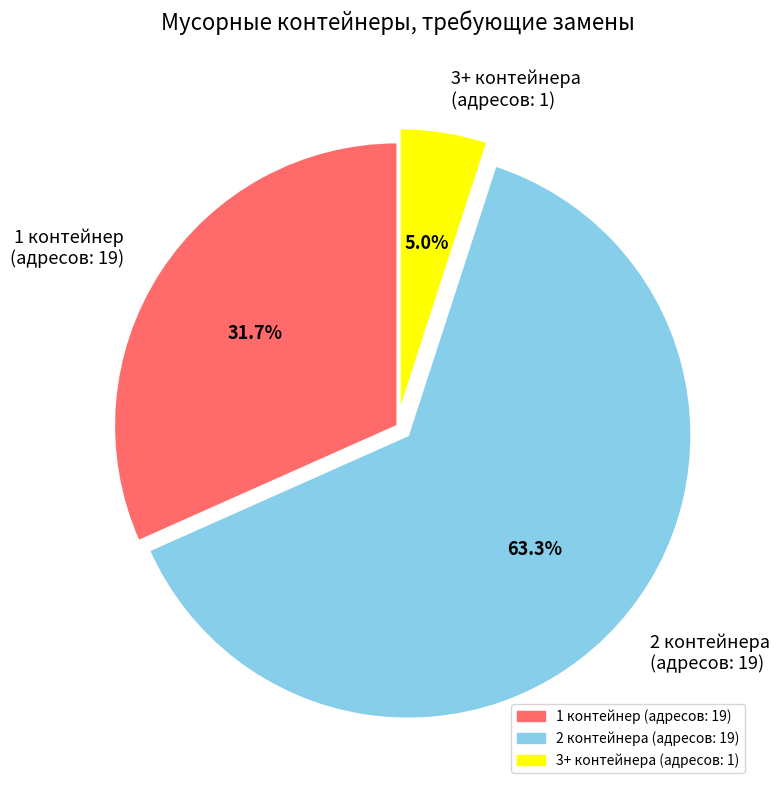

Does 2 контейнера (адресов: 19) account for over 50% of the chart?

Yes